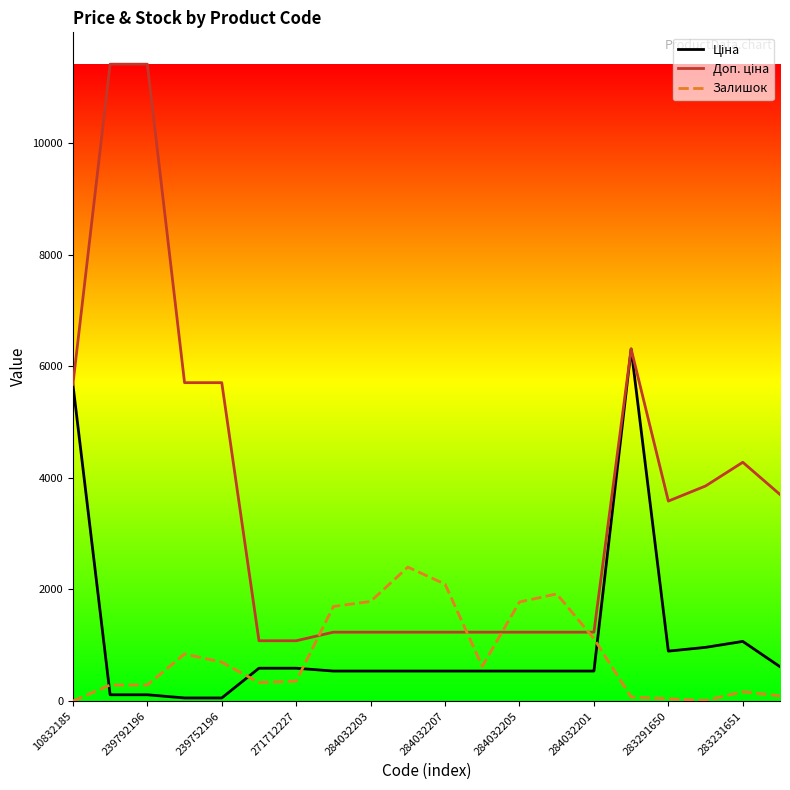

What is the highest value of the Залишок series?

2401.0